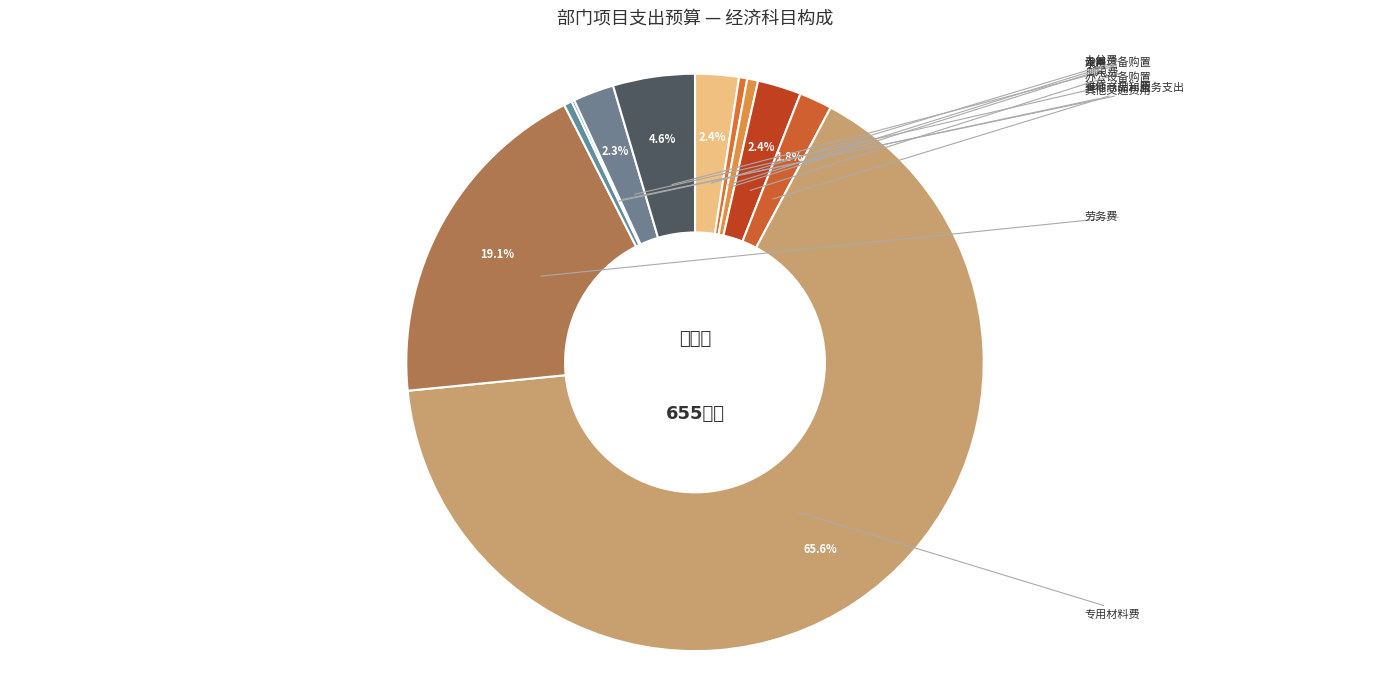

Count the number of slices in the pie.

11